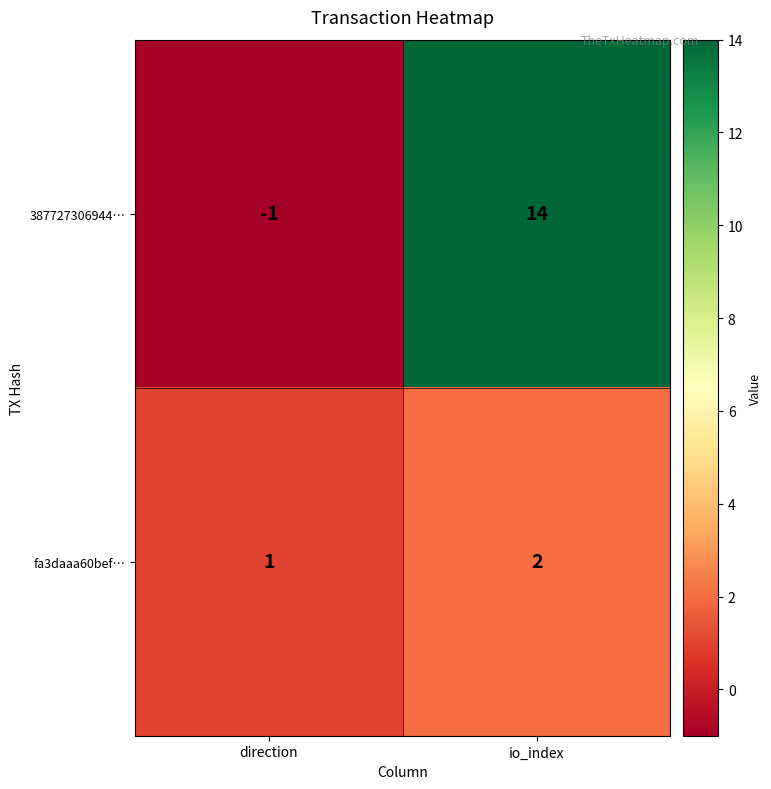

Which category has the lowest value across all series?

direction